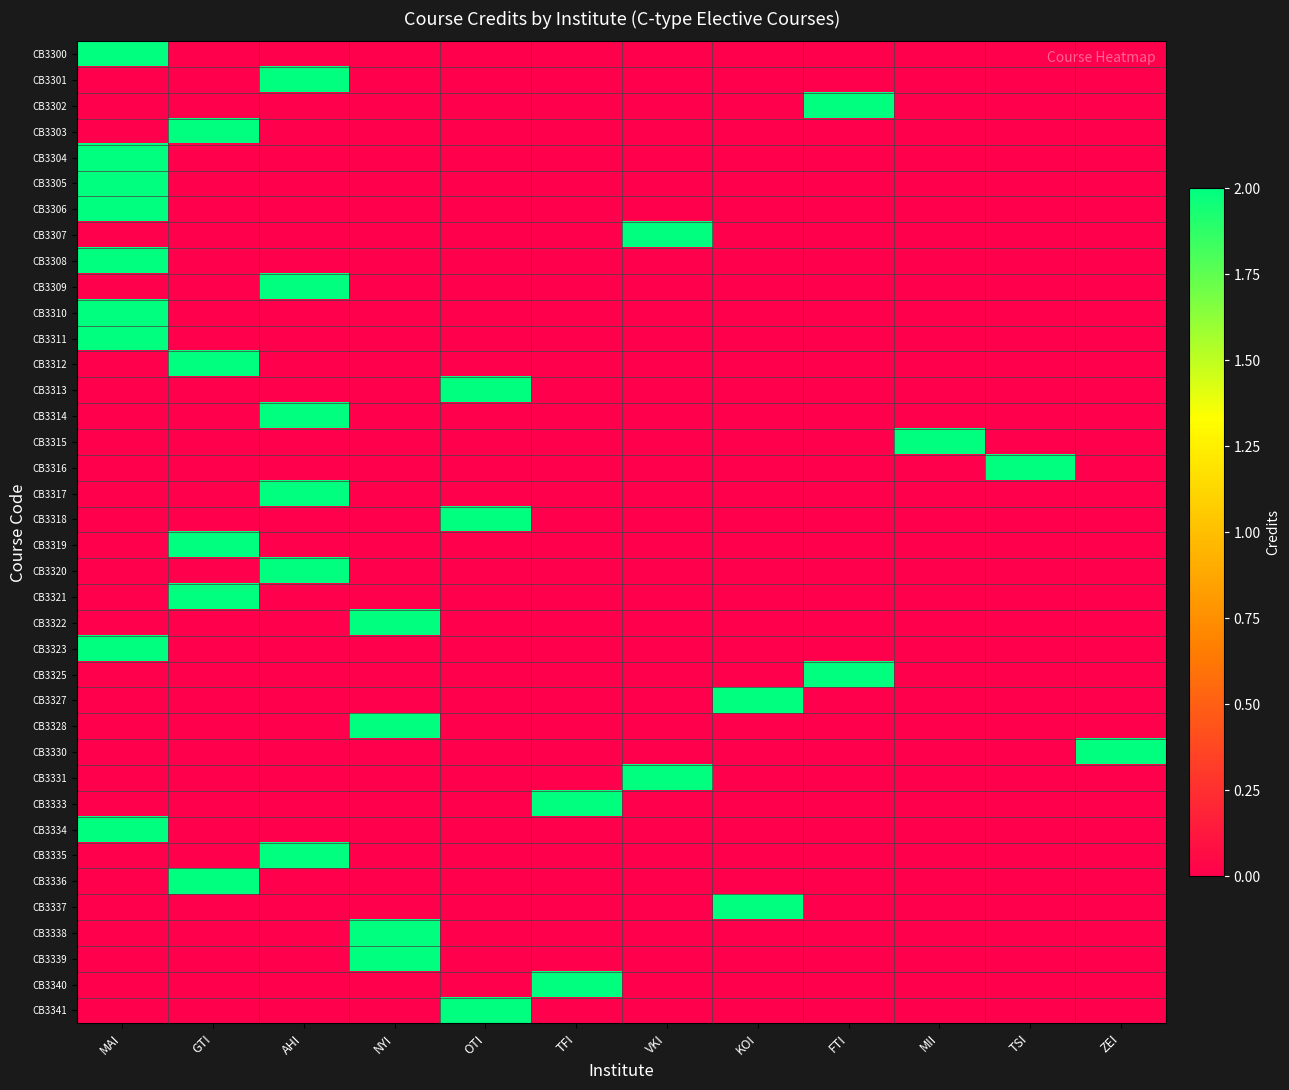

Reading left to right, extract all data points from this chart.

CB3300: MAI=2	GTI=0	AHI=0	NYI=0	OTI=0	TFI=0	VKI=0	KOI=0	FTI=0	MII=0	TSI=0	ZEI=0
CB3301: MAI=0	GTI=0	AHI=2	NYI=0	OTI=0	TFI=0	VKI=0	KOI=0	FTI=0	MII=0	TSI=0	ZEI=0
CB3302: MAI=0	GTI=0	AHI=0	NYI=0	OTI=0	TFI=0	VKI=0	KOI=0	FTI=2	MII=0	TSI=0	ZEI=0
CB3303: MAI=0	GTI=2	AHI=0	NYI=0	OTI=0	TFI=0	VKI=0	KOI=0	FTI=0	MII=0	TSI=0	ZEI=0
CB3304: MAI=2	GTI=0	AHI=0	NYI=0	OTI=0	TFI=0	VKI=0	KOI=0	FTI=0	MII=0	TSI=0	ZEI=0
CB3305: MAI=2	GTI=0	AHI=0	NYI=0	OTI=0	TFI=0	VKI=0	KOI=0	FTI=0	MII=0	TSI=0	ZEI=0
CB3306: MAI=2	GTI=0	AHI=0	NYI=0	OTI=0	TFI=0	VKI=0	KOI=0	FTI=0	MII=0	TSI=0	ZEI=0
CB3307: MAI=0	GTI=0	AHI=0	NYI=0	OTI=0	TFI=0	VKI=2	KOI=0	FTI=0	MII=0	TSI=0	ZEI=0
CB3308: MAI=2	GTI=0	AHI=0	NYI=0	OTI=0	TFI=0	VKI=0	KOI=0	FTI=0	MII=0	TSI=0	ZEI=0
CB3309: MAI=0	GTI=0	AHI=2	NYI=0	OTI=0	TFI=0	VKI=0	KOI=0	FTI=0	MII=0	TSI=0	ZEI=0
CB3310: MAI=2	GTI=0	AHI=0	NYI=0	OTI=0	TFI=0	VKI=0	KOI=0	FTI=0	MII=0	TSI=0	ZEI=0
CB3311: MAI=2	GTI=0	AHI=0	NYI=0	OTI=0	TFI=0	VKI=0	KOI=0	FTI=0	MII=0	TSI=0	ZEI=0
CB3312: MAI=0	GTI=2	AHI=0	NYI=0	OTI=0	TFI=0	VKI=0	KOI=0	FTI=0	MII=0	TSI=0	ZEI=0
CB3313: MAI=0	GTI=0	AHI=0	NYI=0	OTI=2	TFI=0	VKI=0	KOI=0	FTI=0	MII=0	TSI=0	ZEI=0
CB3314: MAI=0	GTI=0	AHI=2	NYI=0	OTI=0	TFI=0	VKI=0	KOI=0	FTI=0	MII=0	TSI=0	ZEI=0
CB3315: MAI=0	GTI=0	AHI=0	NYI=0	OTI=0	TFI=0	VKI=0	KOI=0	FTI=0	MII=2	TSI=0	ZEI=0
CB3316: MAI=0	GTI=0	AHI=0	NYI=0	OTI=0	TFI=0	VKI=0	KOI=0	FTI=0	MII=0	TSI=2	ZEI=0
CB3317: MAI=0	GTI=0	AHI=2	NYI=0	OTI=0	TFI=0	VKI=0	KOI=0	FTI=0	MII=0	TSI=0	ZEI=0
CB3318: MAI=0	GTI=0	AHI=0	NYI=0	OTI=2	TFI=0	VKI=0	KOI=0	FTI=0	MII=0	TSI=0	ZEI=0
CB3319: MAI=0	GTI=2	AHI=0	NYI=0	OTI=0	TFI=0	VKI=0	KOI=0	FTI=0	MII=0	TSI=0	ZEI=0
CB3320: MAI=0	GTI=0	AHI=2	NYI=0	OTI=0	TFI=0	VKI=0	KOI=0	FTI=0	MII=0	TSI=0	ZEI=0
CB3321: MAI=0	GTI=2	AHI=0	NYI=0	OTI=0	TFI=0	VKI=0	KOI=0	FTI=0	MII=0	TSI=0	ZEI=0
CB3322: MAI=0	GTI=0	AHI=0	NYI=2	OTI=0	TFI=0	VKI=0	KOI=0	FTI=0	MII=0	TSI=0	ZEI=0
CB3323: MAI=2	GTI=0	AHI=0	NYI=0	OTI=0	TFI=0	VKI=0	KOI=0	FTI=0	MII=0	TSI=0	ZEI=0
CB3325: MAI=0	GTI=0	AHI=0	NYI=0	OTI=0	TFI=0	VKI=0	KOI=0	FTI=2	MII=0	TSI=0	ZEI=0
CB3327: MAI=0	GTI=0	AHI=0	NYI=0	OTI=0	TFI=0	VKI=0	KOI=2	FTI=0	MII=0	TSI=0	ZEI=0
CB3328: MAI=0	GTI=0	AHI=0	NYI=2	OTI=0	TFI=0	VKI=0	KOI=0	FTI=0	MII=0	TSI=0	ZEI=0
CB3330: MAI=0	GTI=0	AHI=0	NYI=0	OTI=0	TFI=0	VKI=0	KOI=0	FTI=0	MII=0	TSI=0	ZEI=2
CB3331: MAI=0	GTI=0	AHI=0	NYI=0	OTI=0	TFI=0	VKI=2	KOI=0	FTI=0	MII=0	TSI=0	ZEI=0
CB3333: MAI=0	GTI=0	AHI=0	NYI=0	OTI=0	TFI=2	VKI=0	KOI=0	FTI=0	MII=0	TSI=0	ZEI=0
CB3334: MAI=2	GTI=0	AHI=0	NYI=0	OTI=0	TFI=0	VKI=0	KOI=0	FTI=0	MII=0	TSI=0	ZEI=0
CB3335: MAI=0	GTI=0	AHI=2	NYI=0	OTI=0	TFI=0	VKI=0	KOI=0	FTI=0	MII=0	TSI=0	ZEI=0
CB3336: MAI=0	GTI=2	AHI=0	NYI=0	OTI=0	TFI=0	VKI=0	KOI=0	FTI=0	MII=0	TSI=0	ZEI=0
CB3337: MAI=0	GTI=0	AHI=0	NYI=0	OTI=0	TFI=0	VKI=0	KOI=2	FTI=0	MII=0	TSI=0	ZEI=0
CB3338: MAI=0	GTI=0	AHI=0	NYI=2	OTI=0	TFI=0	VKI=0	KOI=0	FTI=0	MII=0	TSI=0	ZEI=0
CB3339: MAI=0	GTI=0	AHI=0	NYI=2	OTI=0	TFI=0	VKI=0	KOI=0	FTI=0	MII=0	TSI=0	ZEI=0
CB3340: MAI=0	GTI=0	AHI=0	NYI=0	OTI=0	TFI=2	VKI=0	KOI=0	FTI=0	MII=0	TSI=0	ZEI=0
CB3341: MAI=0	GTI=0	AHI=0	NYI=0	OTI=2	TFI=0	VKI=0	KOI=0	FTI=0	MII=0	TSI=0	ZEI=0